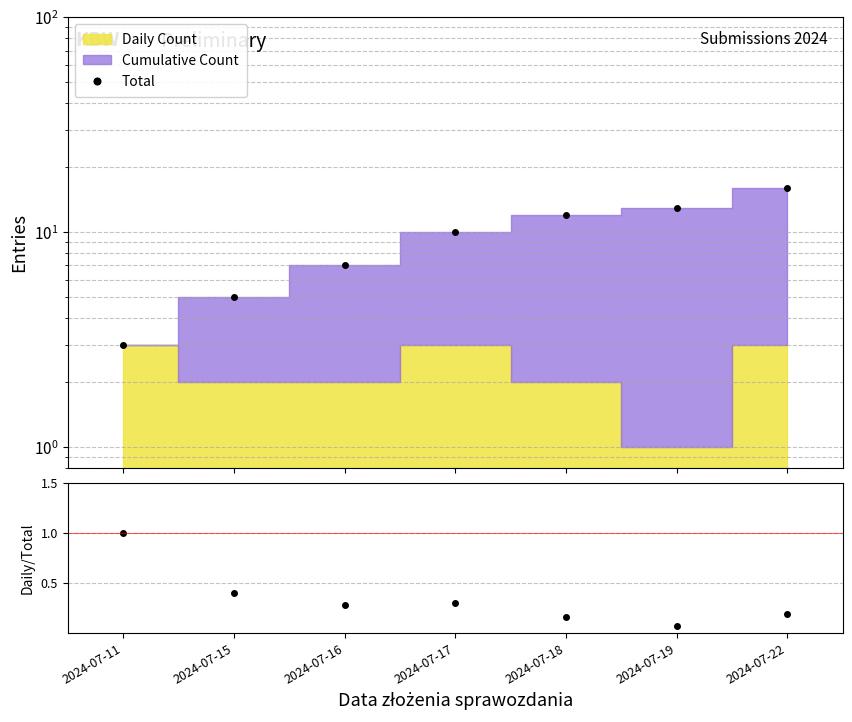

What is the average value of the Daily/Cumulative series?

0.3